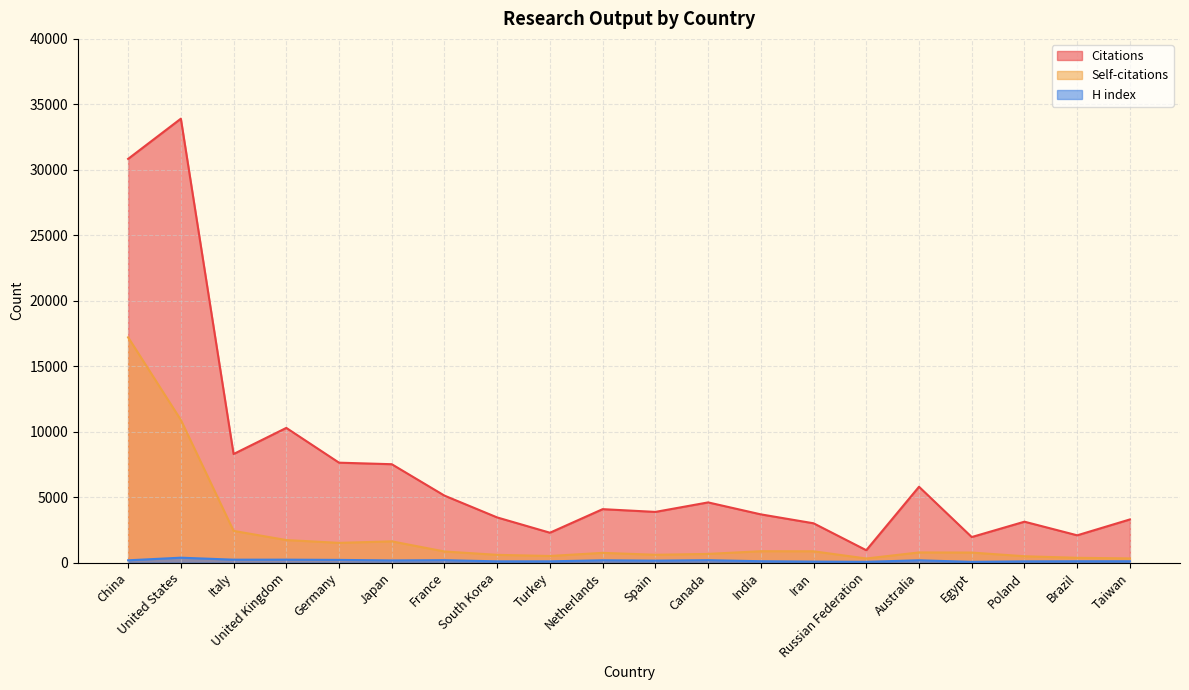

What is the label of the 16th point from the left?

Australia